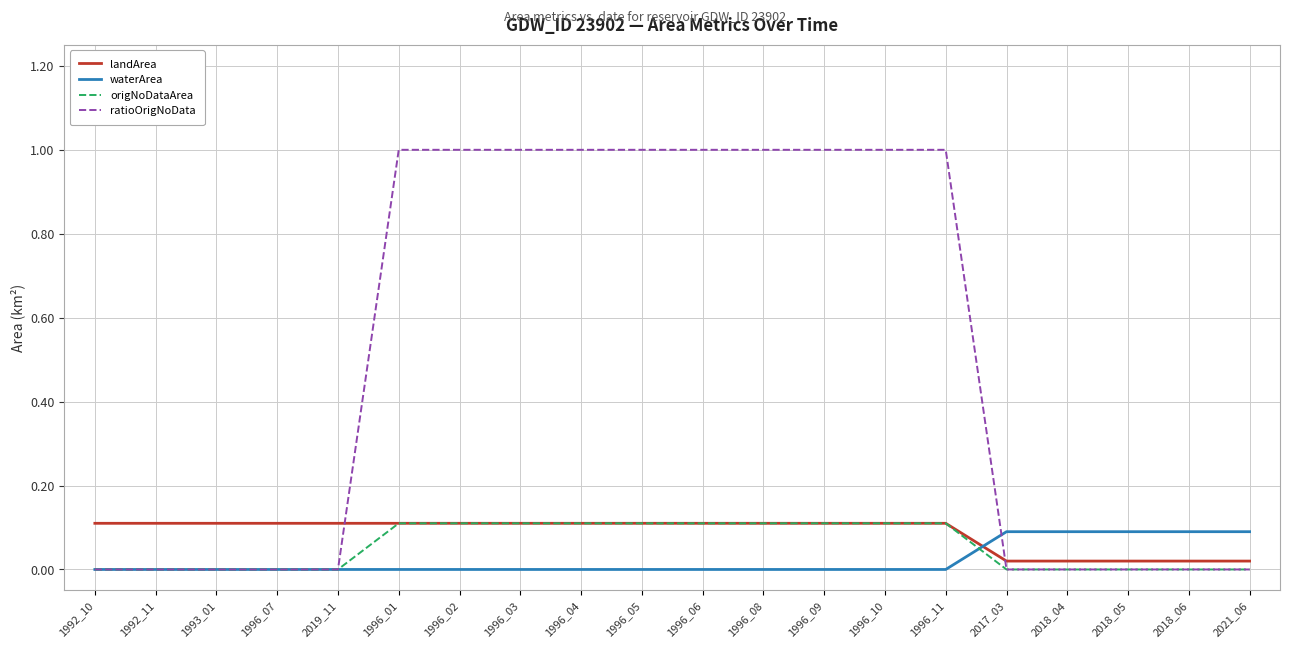

What is the difference between the ratioOrigNoData values at 1996_05 and 1992_10?

1.0